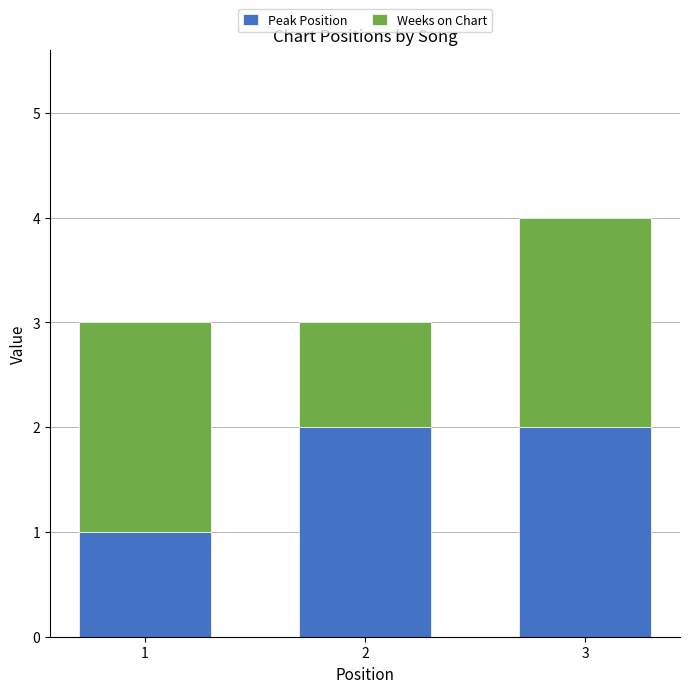

The Peak Position series shows 1 at 3. True or false?

False